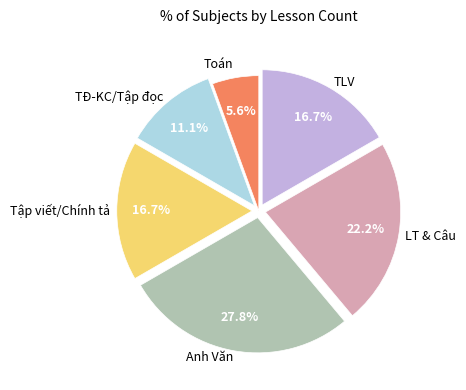

Does any single category account for the majority?

No